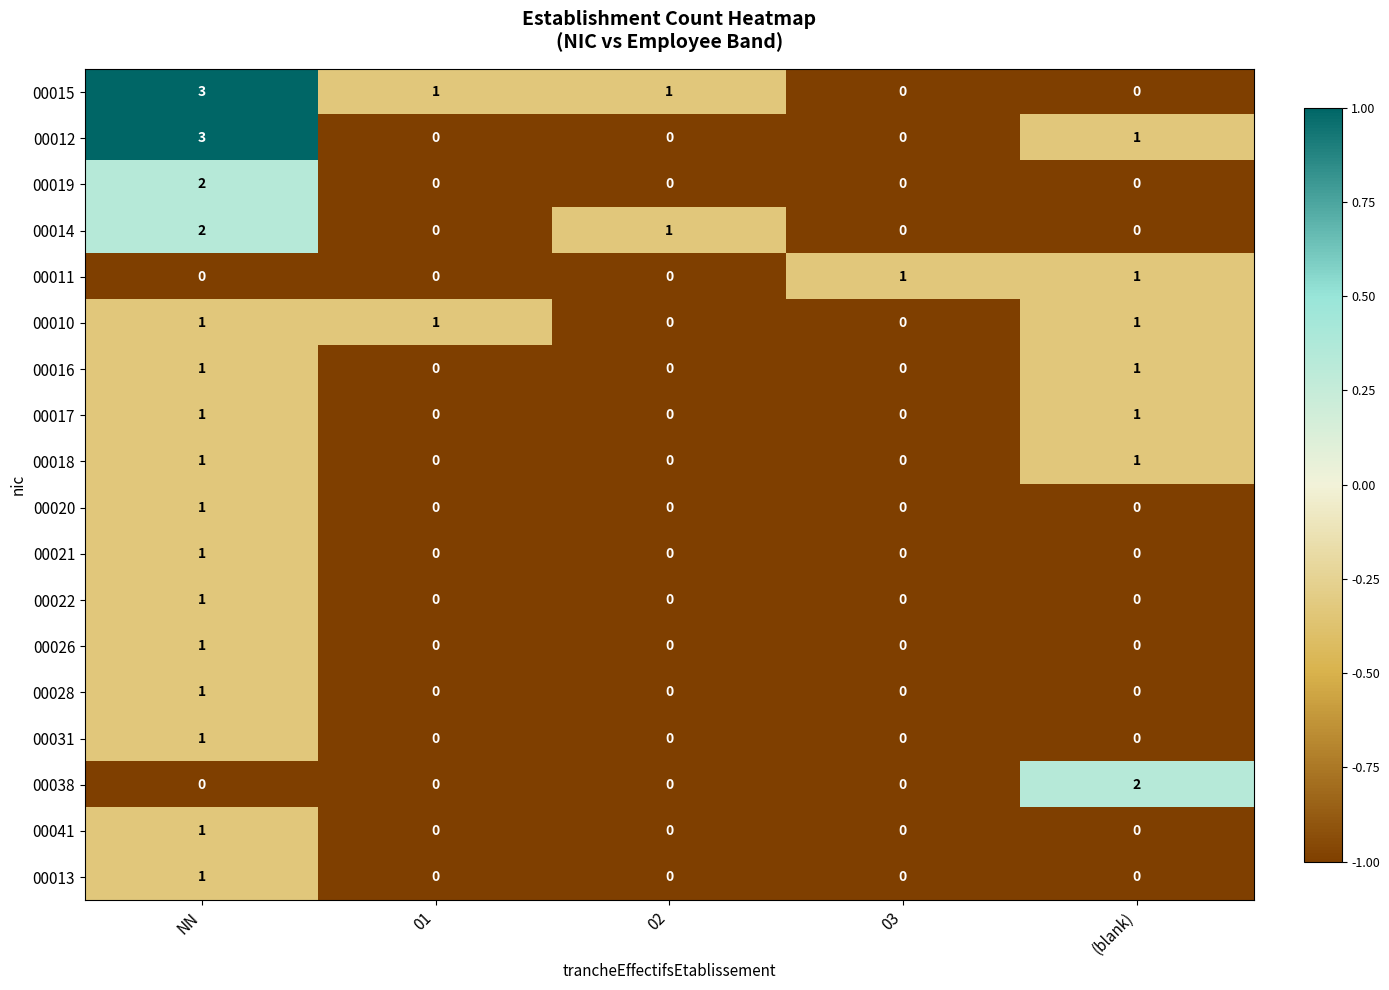

Which series has the largest total across all categories?

00015